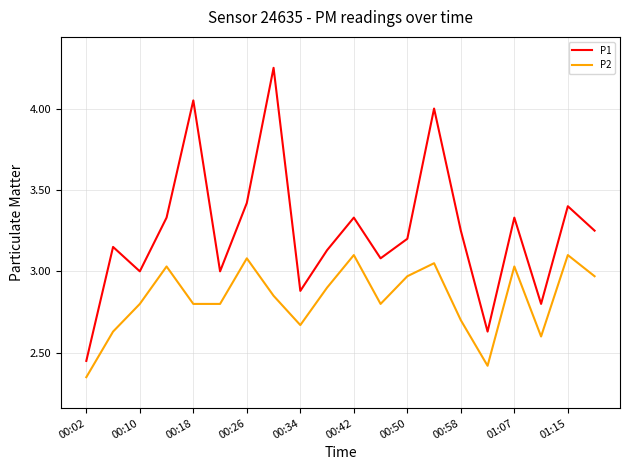

How many interior local peaks does the P1 series have?

7